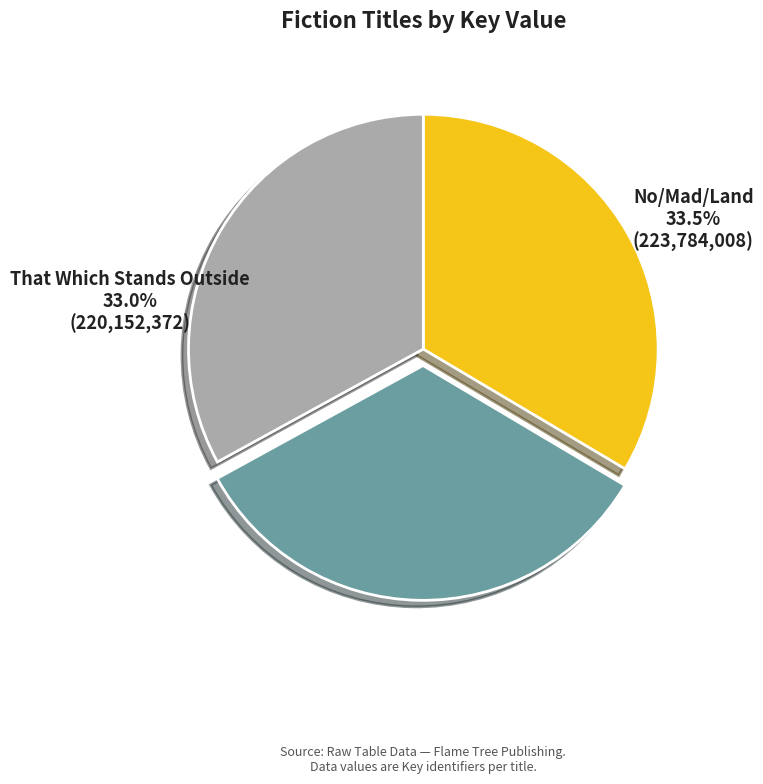

To the nearest percent, what is the average slice percentage?

33%